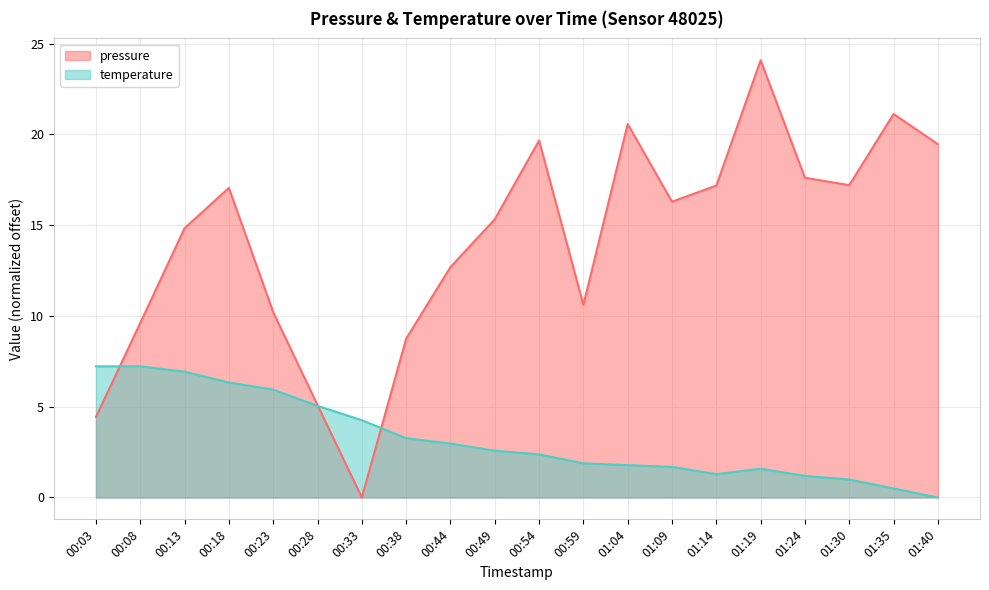

At which category does pressure reach its first local peak?

00:18